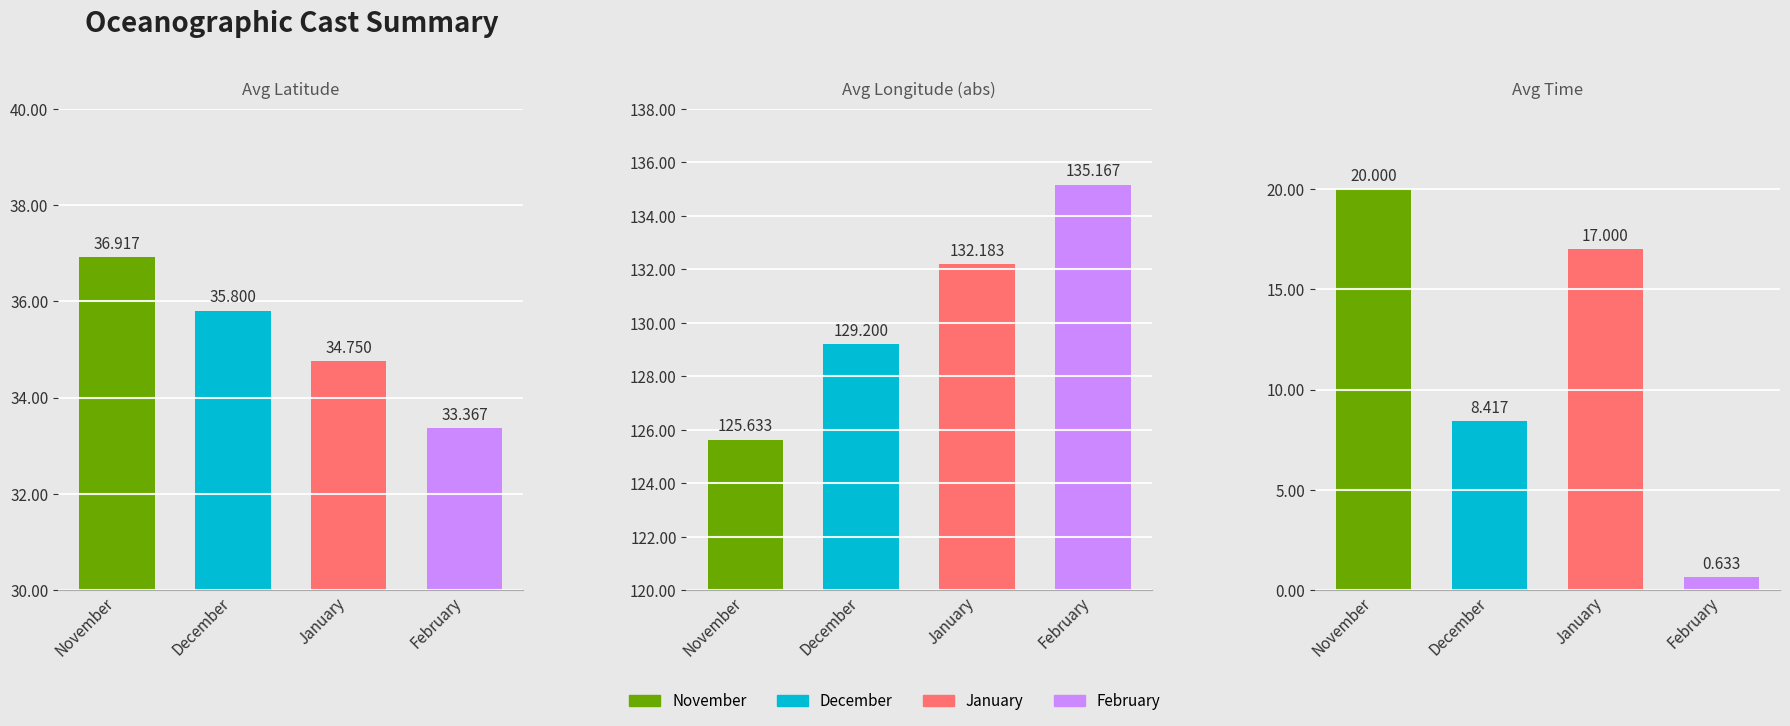

The value of Avg Time at November is 20.0. True or false?

True